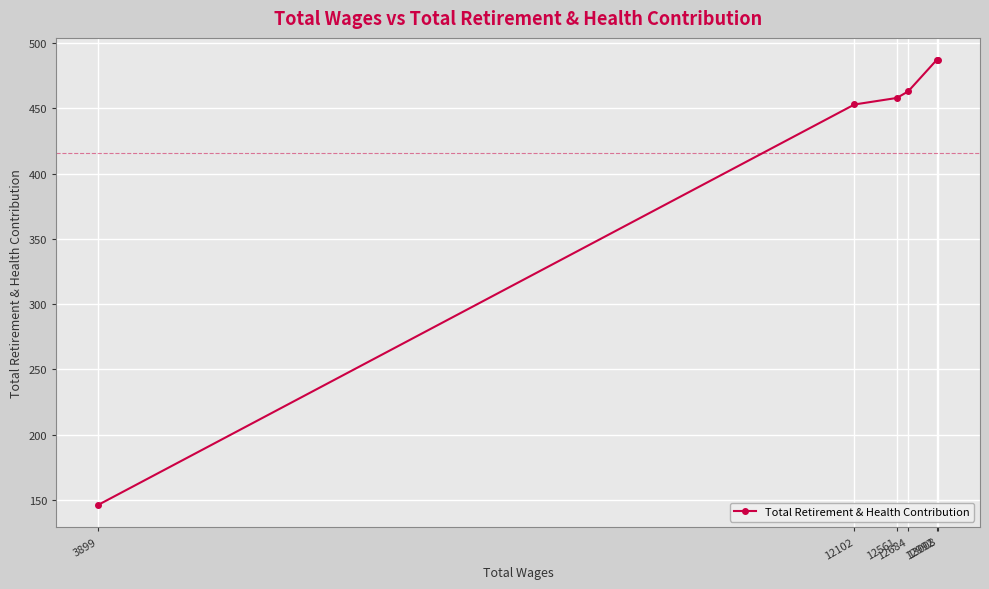

The chart shows a value of 146 at 3899. True or false?

True